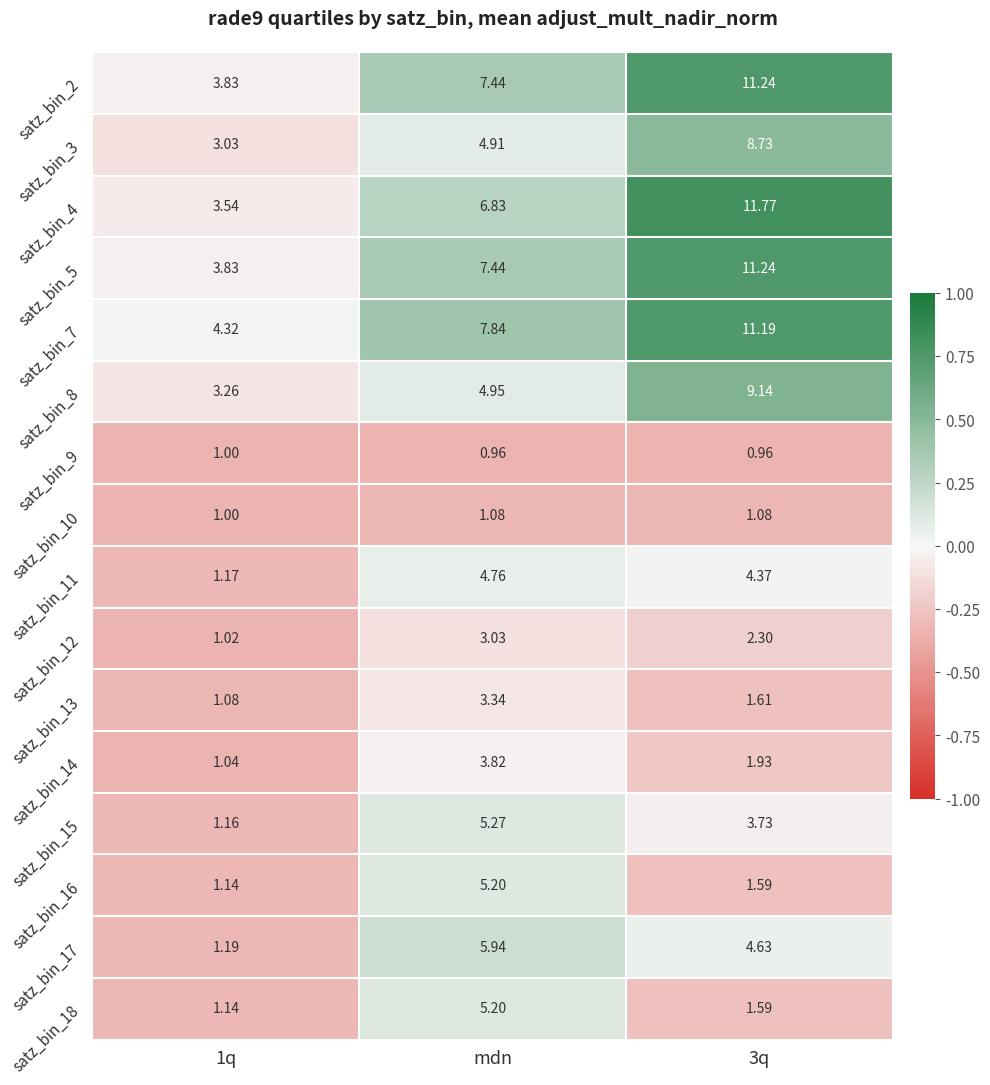

Is the value of satz_bin_3 at mdn greater than the value of satz_bin_15 at 3q?

Yes